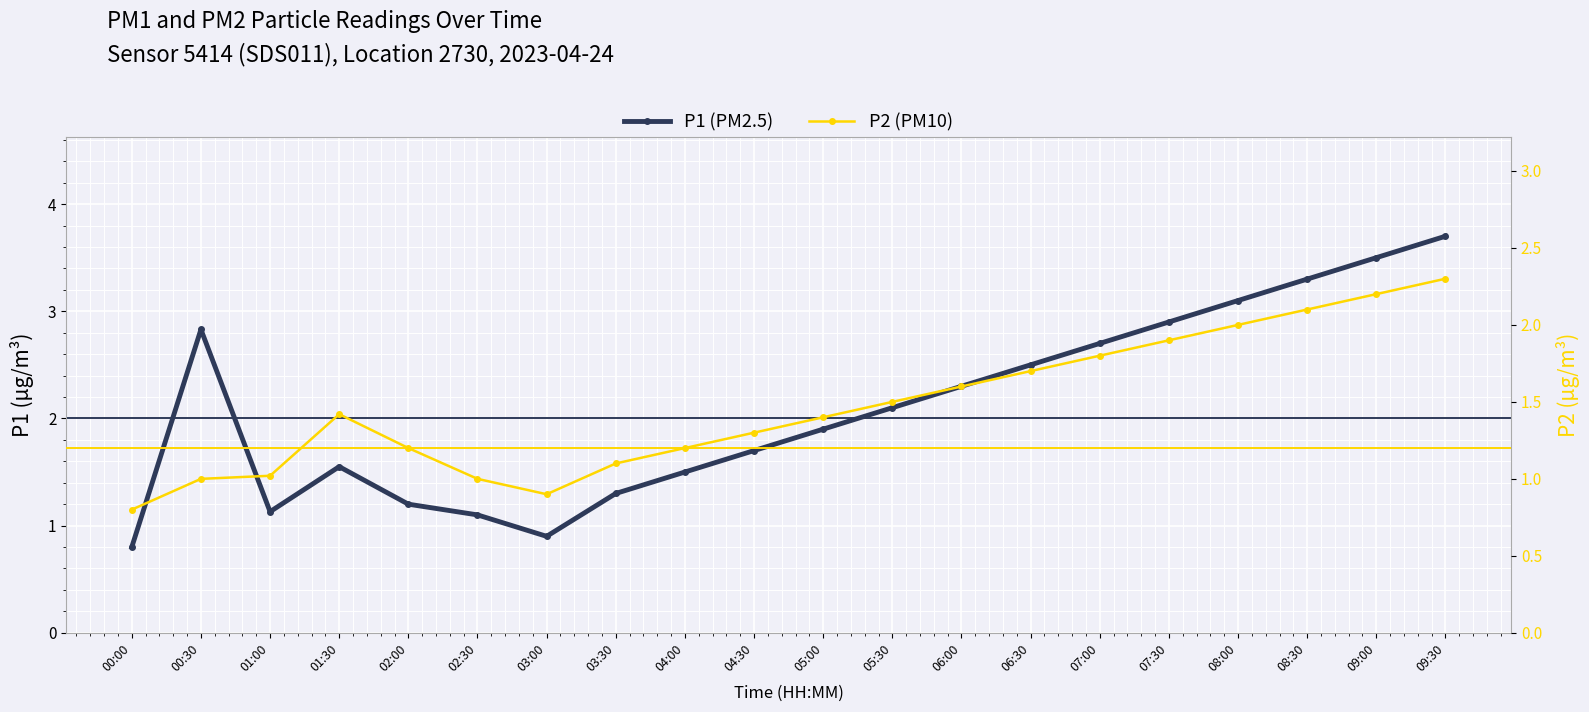

What is the difference between the maximum and minimum values in the P2 (PM10) series?

1.5